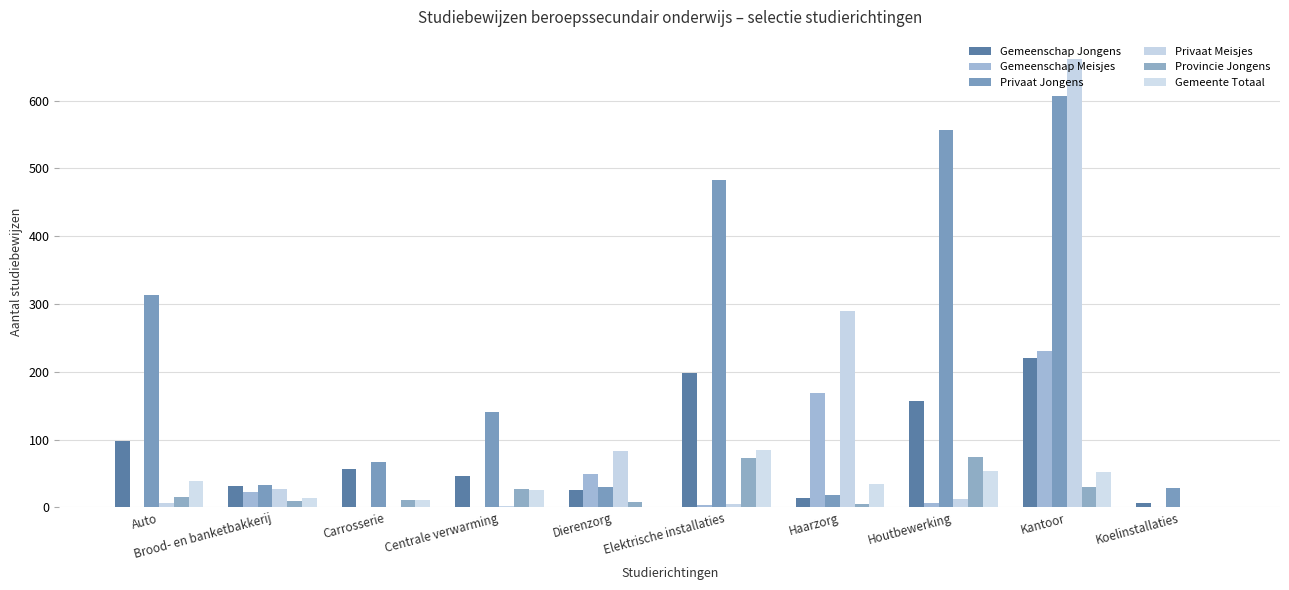

Reading right to left, what are all the values shown in this chart?

Gemeenschap Jongens: 7	220	157	14	198	26	46	57	31	98
Gemeenschap Meisjes: 0	231	6	169	3	49	0	0	23	0
Privaat Jongens: 29	607	557	18	483	30	140	67	33	314
Privaat Meisjes: 0	661	13	289	5	83	2	0	27	7
Provincie Jongens: 0	30	74	5	73	8	27	11	9	16
Gemeente Totaal: 0	52	53	35	84	0	26	11	14	39